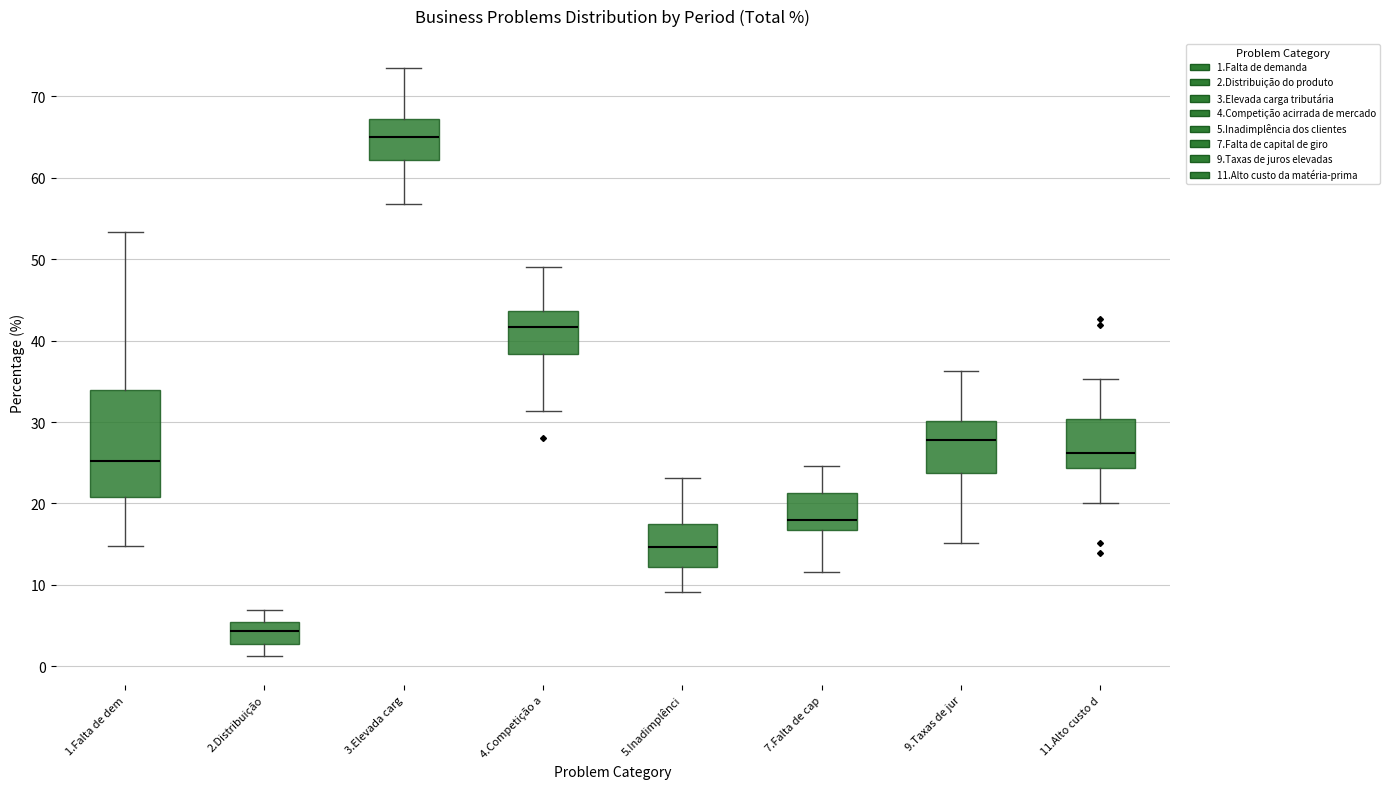

Where does the upper whisker of the box for 4.Competição a end on the y-axis? The values are not printed on the chart, so give them approximately, as read against the axis.

49